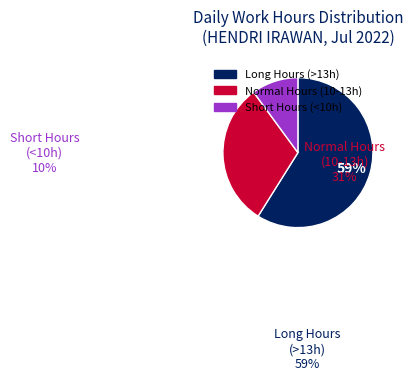

Is it true that 3-Sun is 1% of the pie?

False